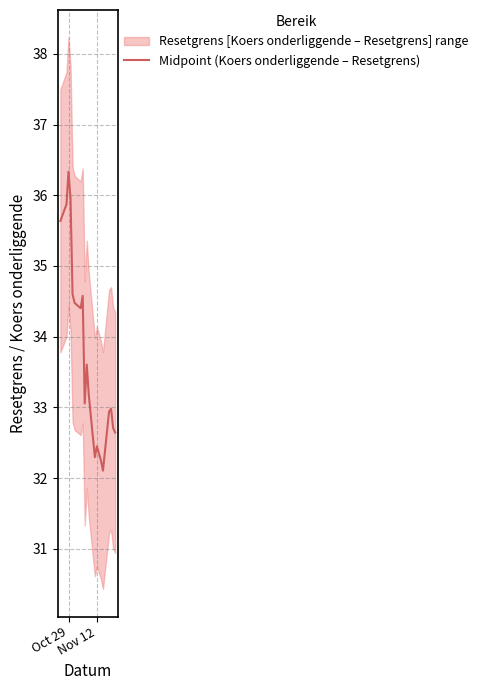

Count the number of data series in this chart.

1